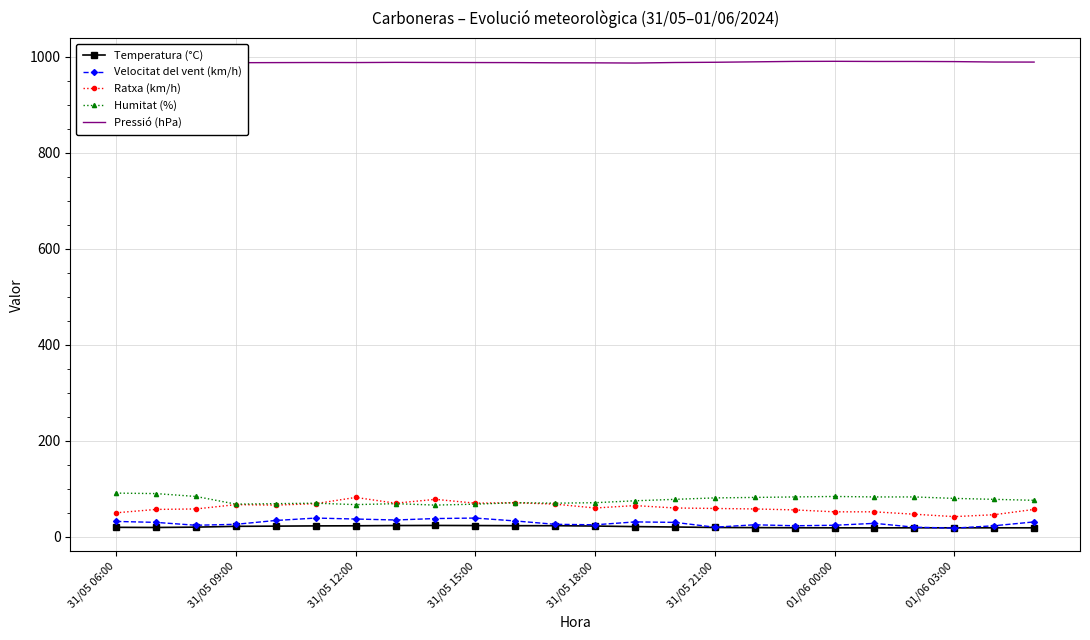

What is the value of the Pressió (hPa) point at the 23rd from the left?

989.0